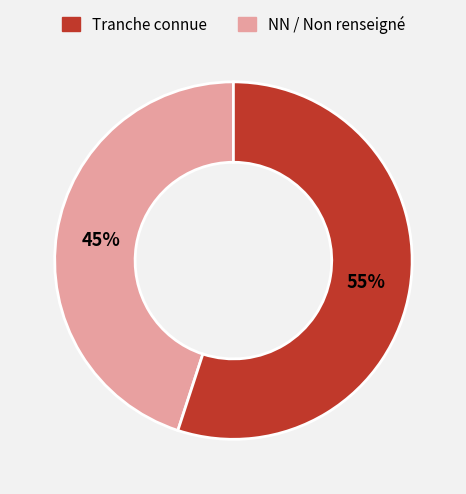

To the nearest percent, what is the difference between the largest and smallest slice percentages?

10%